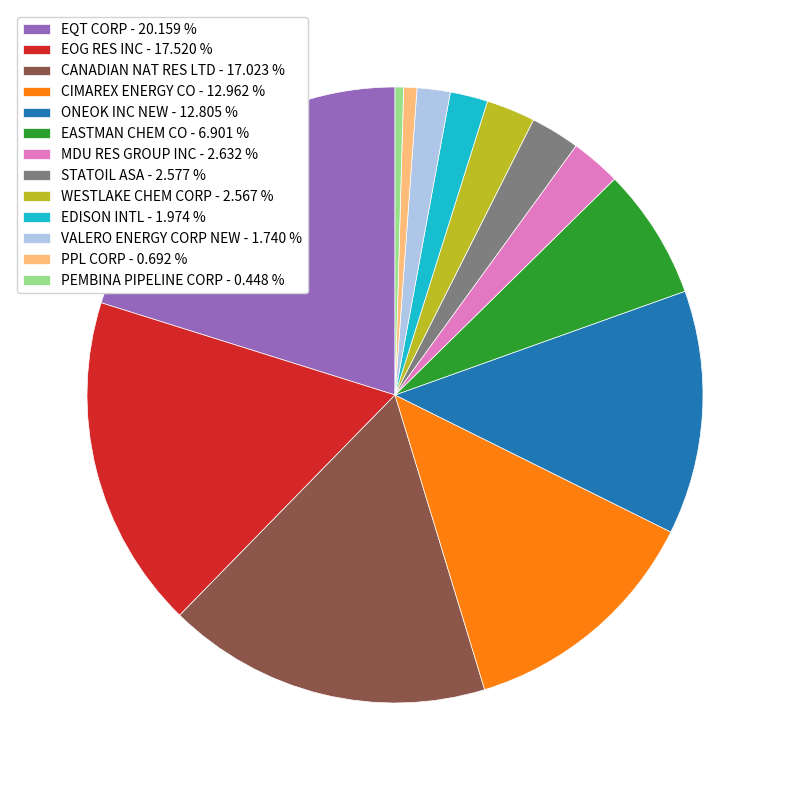

Does EOG RES INC - 17.520 % account for over 50% of the chart?

No